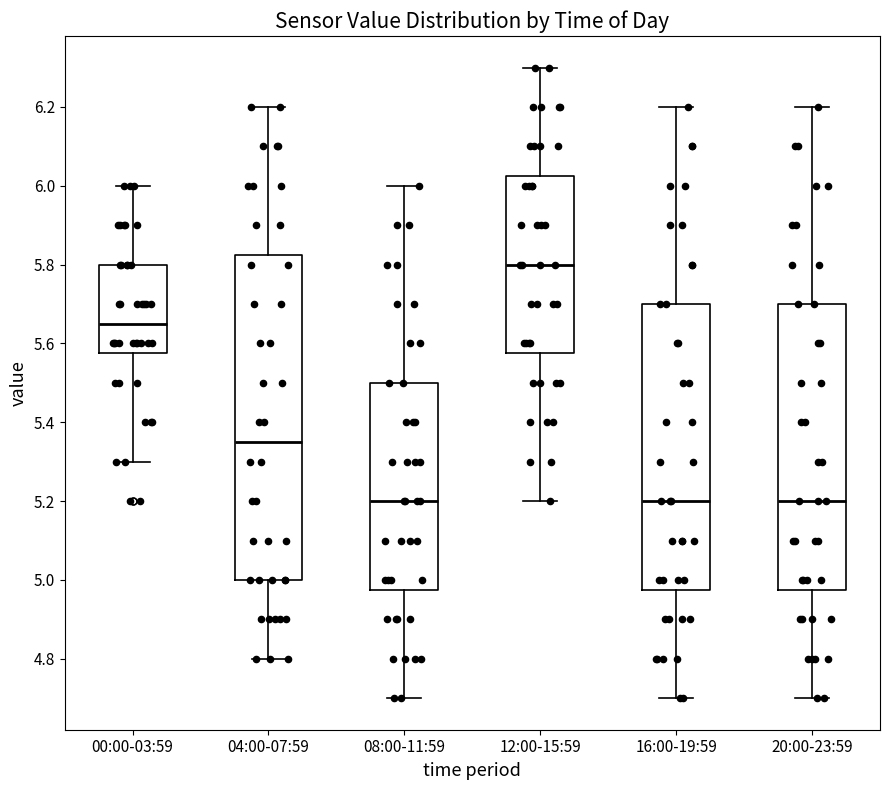

Reading left to right, read every box against the y-axis: the position of its median line, the range the box covers, and the ends of its whiskers. The values are not printed on the chart, so give them approximately, as read against the axis.

00:00-03:59: median 5.66, box 5.58 to 5.80, whiskers 5.30 to 6.00
04:00-07:59: median 5.36, box 5.00 to 5.82, whiskers 4.80 to 6.20
08:00-11:59: median 5.20, box 4.98 to 5.50, whiskers 4.70 to 6.00
12:00-15:59: median 5.80, box 5.58 to 6.02, whiskers 5.20 to 6.30
16:00-19:59: median 5.20, box 4.98 to 5.70, whiskers 4.70 to 6.20
20:00-23:59: median 5.20, box 4.98 to 5.70, whiskers 4.70 to 6.20